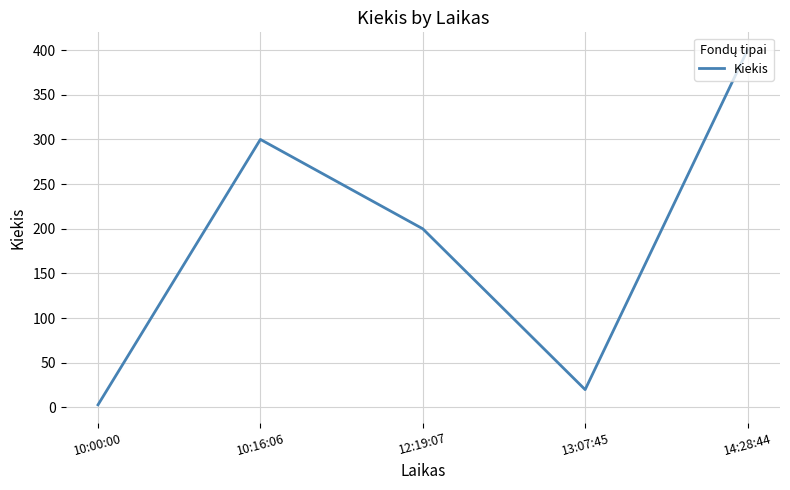

List the labels in order of value, largest first.

14:28:44, 10:16:06, 12:19:07, 13:07:45, 10:00:00